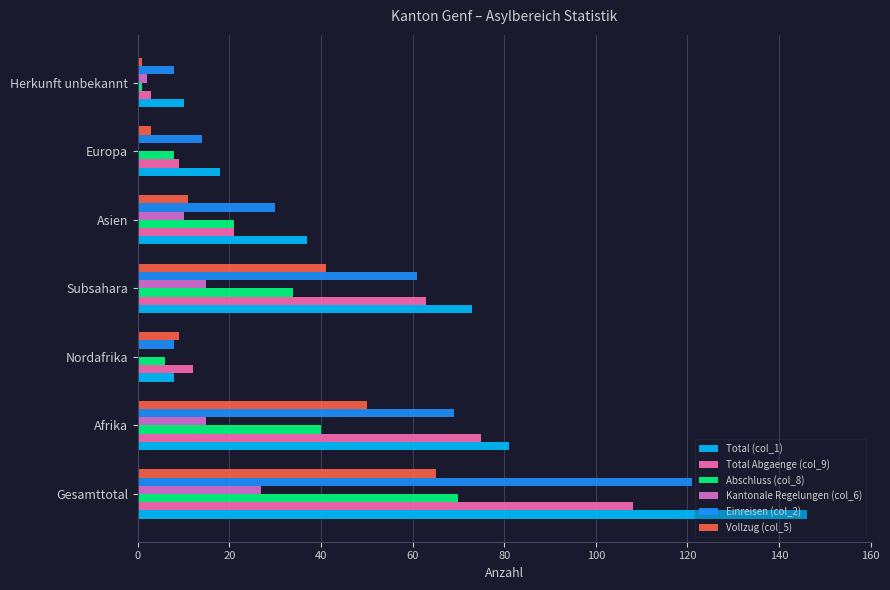

What is the greatest value displayed?

146